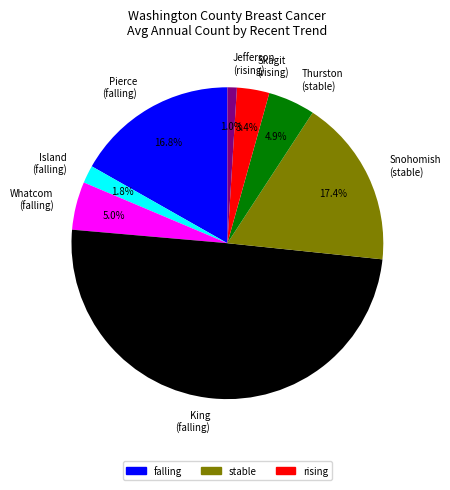

To the nearest percent, what is the difference between the largest and smallest slice percentages?

49%